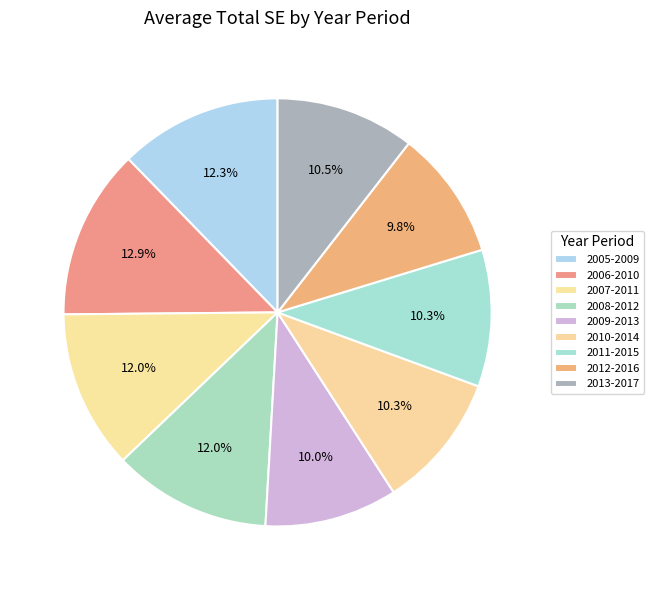

Count the number of slices in the pie.

9